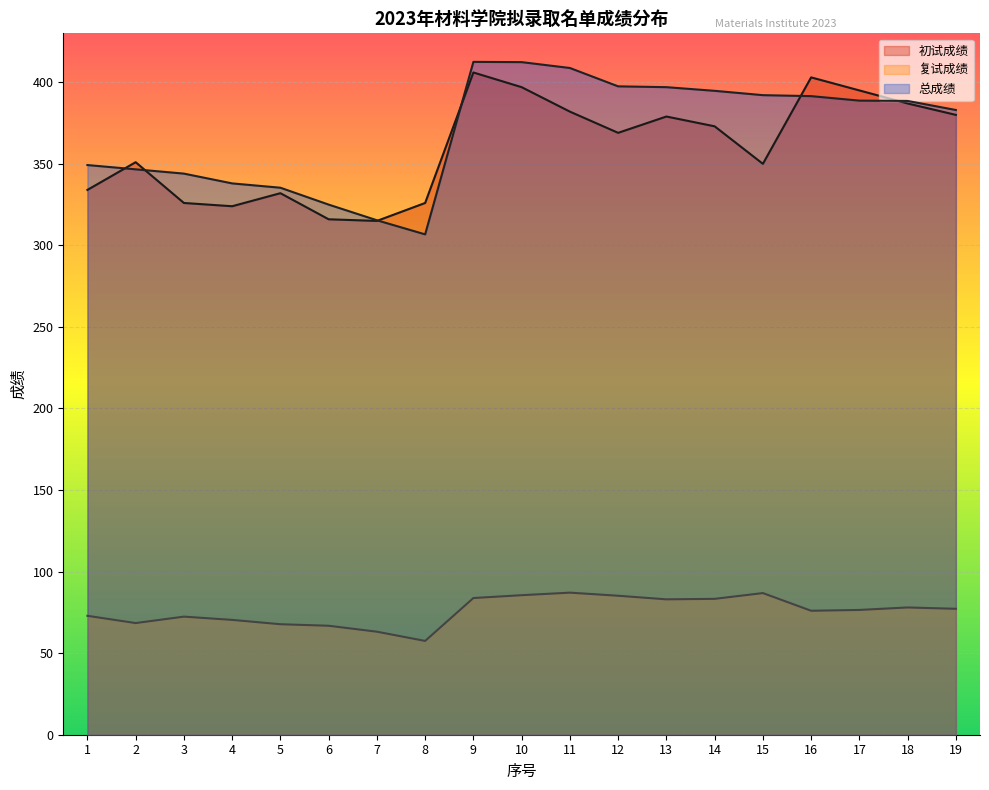

True or false: 总成绩 and 复试成绩 intersect in this chart.

False